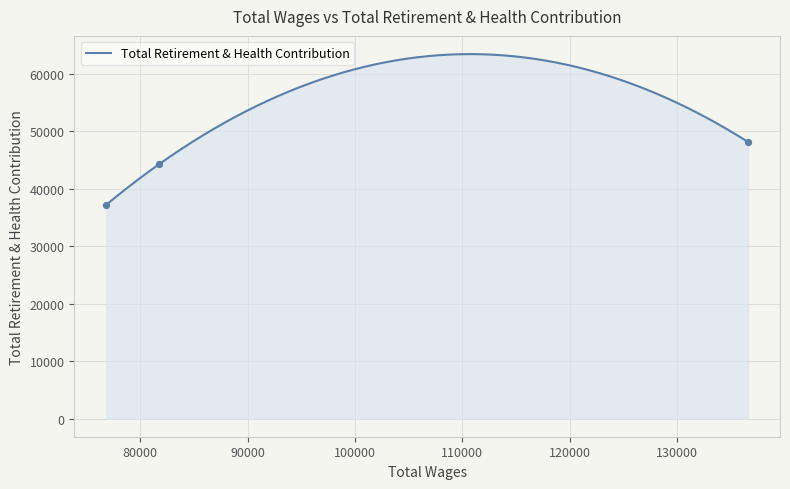

Which has a higher value, 136603.0 or 76832.0?

136603.0